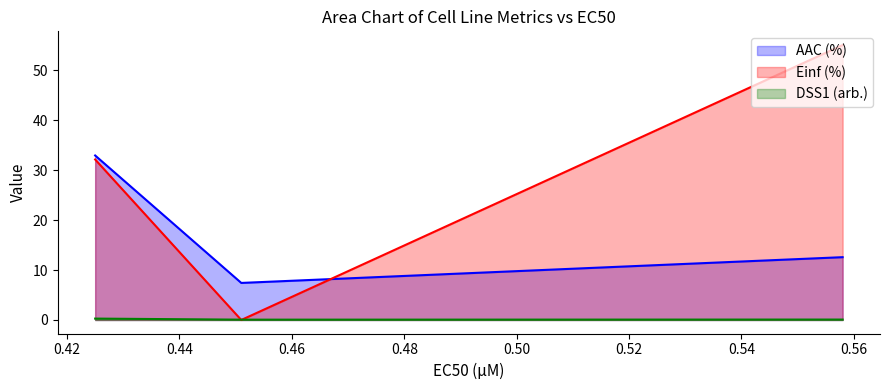

What is the difference between the highest and lowest values at 0.558?

55.0